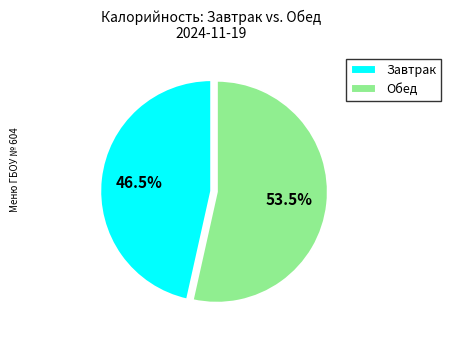

To the nearest percent, what is the average slice percentage?

50%